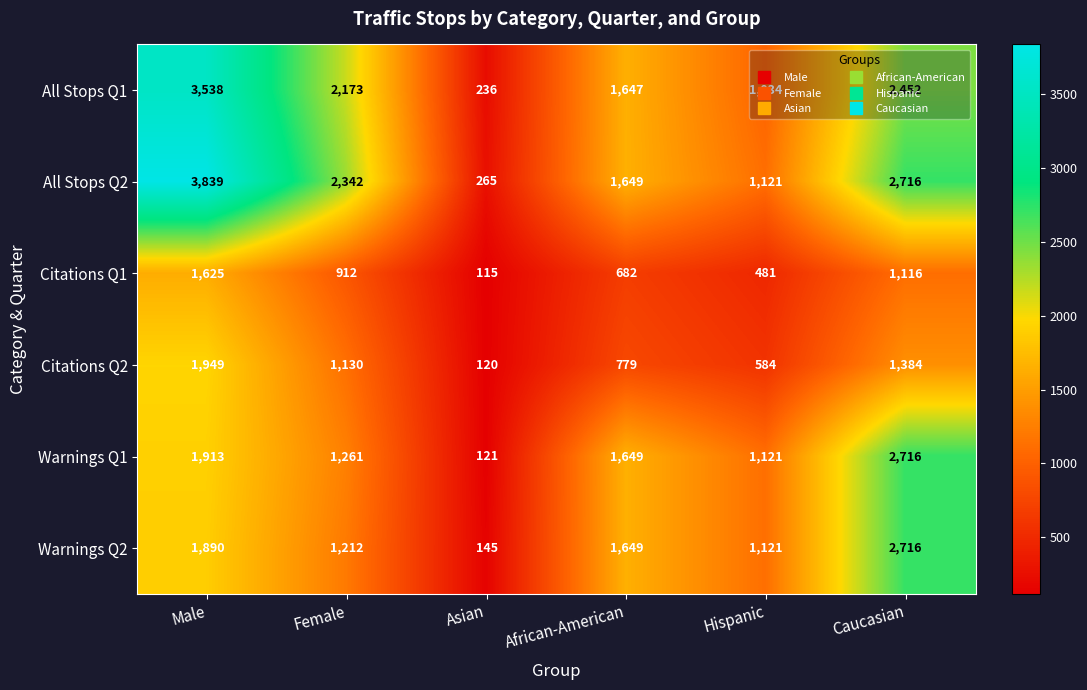

What is the difference between the highest and lowest values at Hispanic?

640